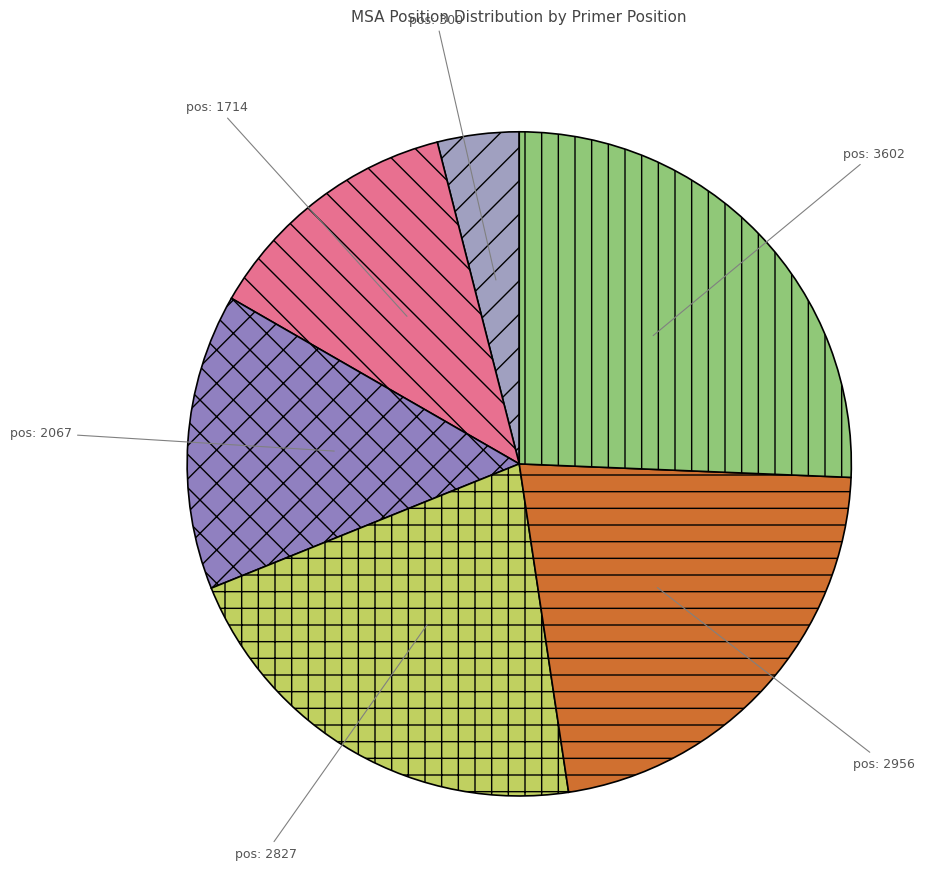

To the nearest percent, what is the difference between the largest and smallest slice percentages?

22%